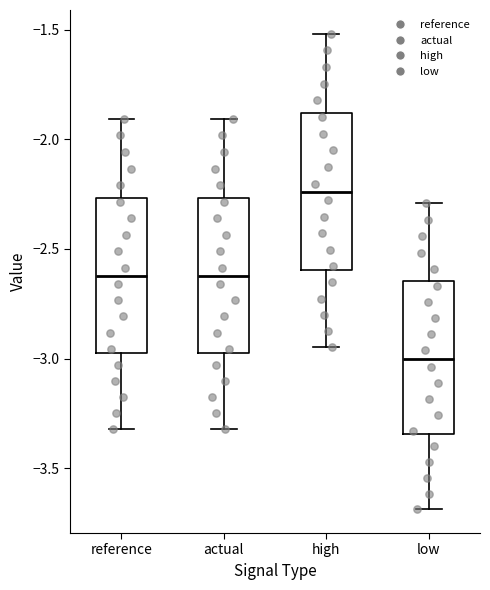

Reading left to right, transcribe this box plot: for each box, give where its median line is, the range the box spans, and where its two whiskers end, as read against the y-axis. The values are not printed on the chart, so give them approximately, as read against the axis.

reference: median -2.60, box -2.95 to -2.25, whiskers -3.30 to -1.90
actual: median -2.60, box -2.95 to -2.25, whiskers -3.30 to -1.90
high: median -2.25, box -2.60 to -1.90, whiskers -2.95 to -1.50
low: median -3.00, box -3.35 to -2.65, whiskers -3.70 to -2.30